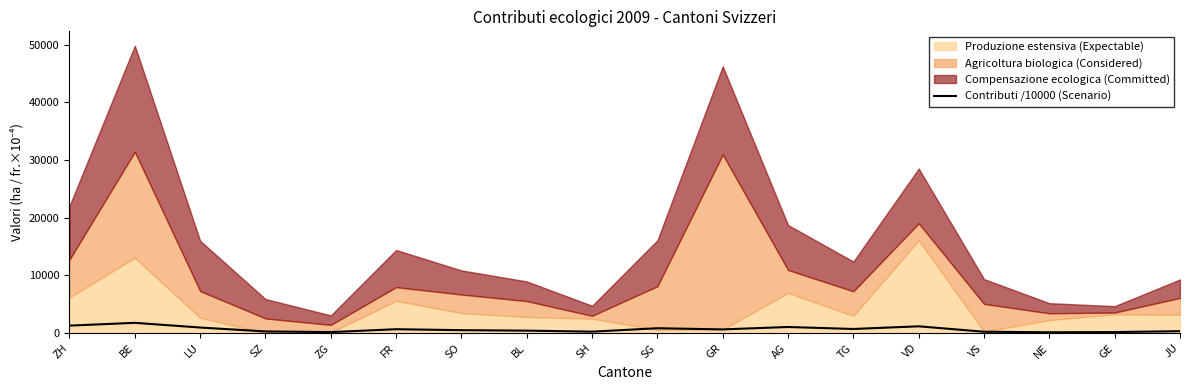

The Contributi /10000 (Scenario) series shows 1784.6 at BE. True or false?

True